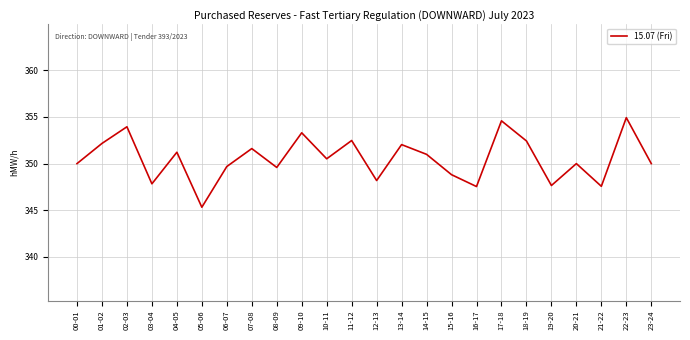

Is this an area chart (filled region under the line)?

No